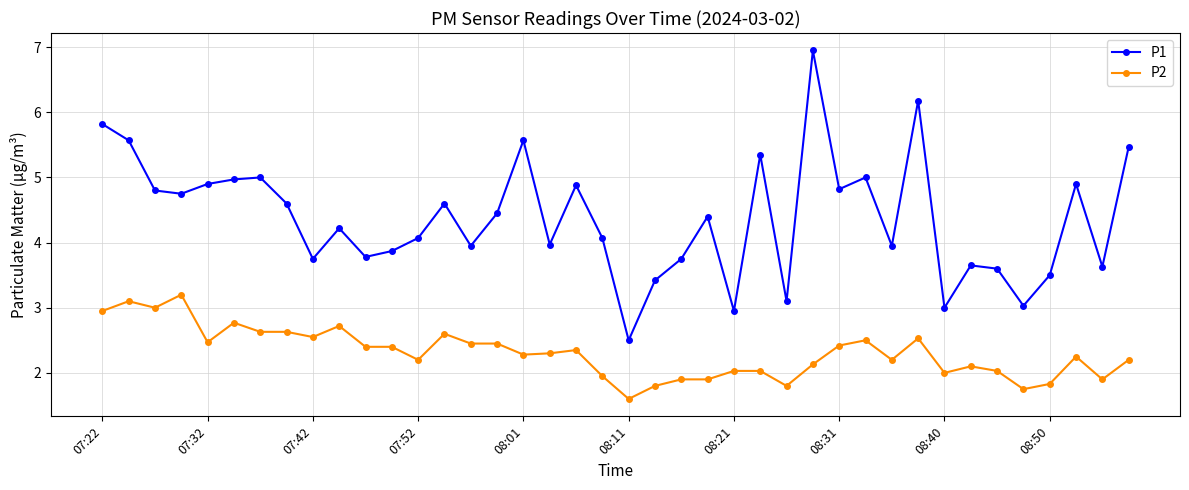

Rank the series by their average value, from highest to lowest.

P1, P2